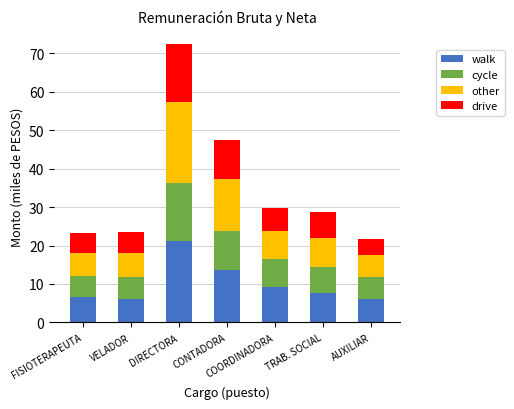

At which label does walk reach its peak?

DIRECTORA